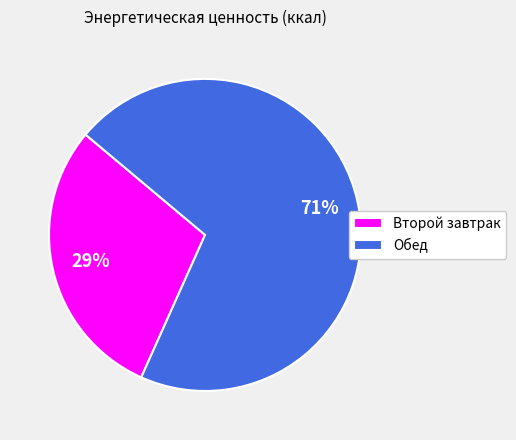

To the nearest percent, what is the combined percentage of Второй завтрак and Обед?

100%